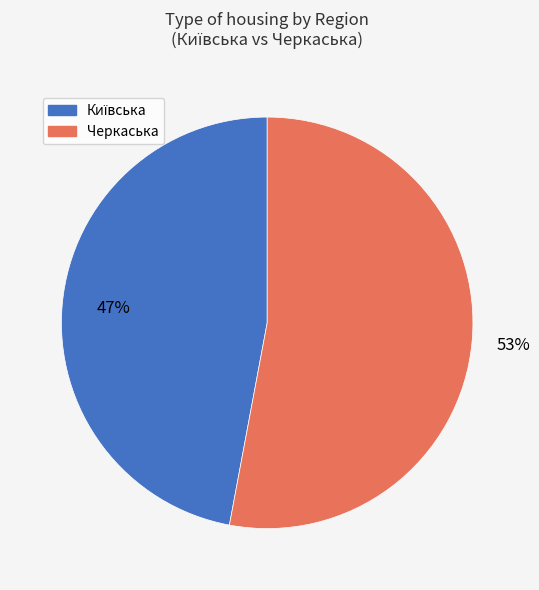

To the nearest percent, what percentage of the pie is Черкаська?

53%